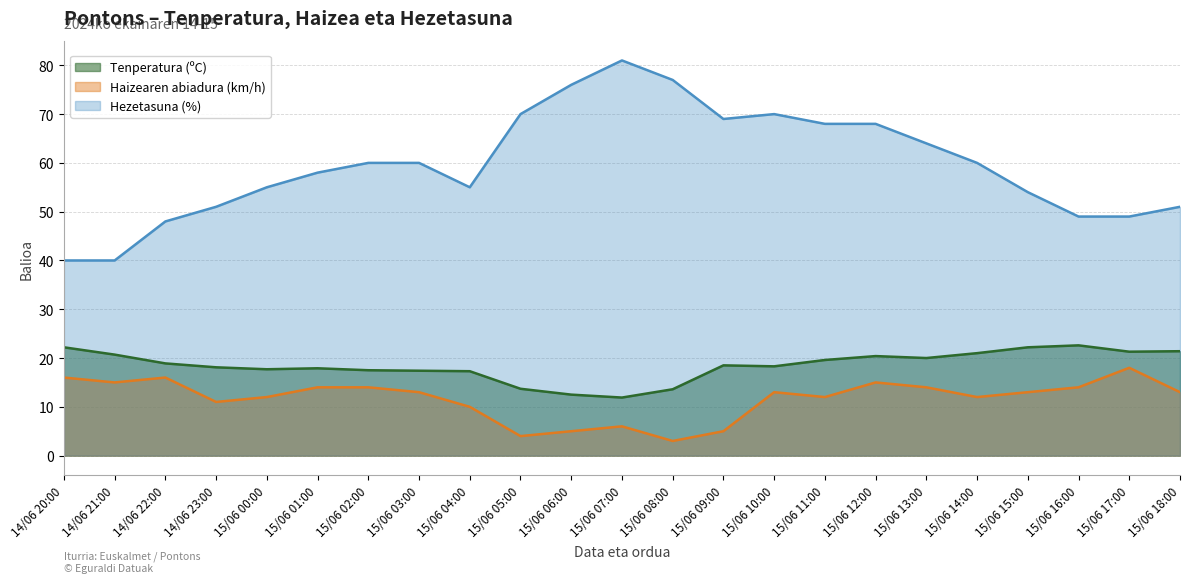

How many distinct data groups are displayed?

3